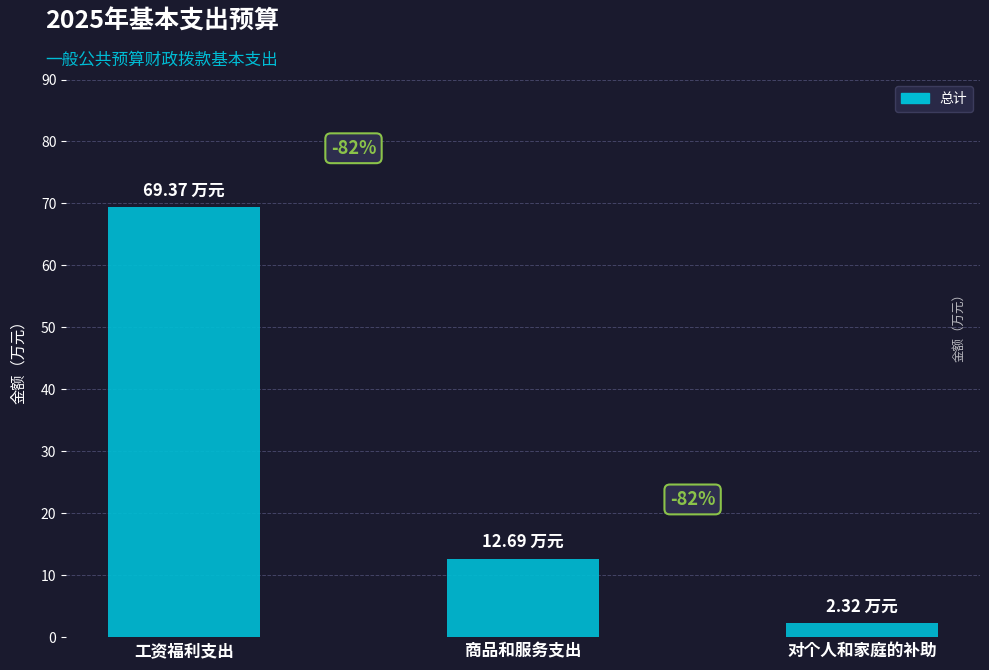

The chart shows a value of 0.9 at 对个人和家庭的补助. True or false?

False